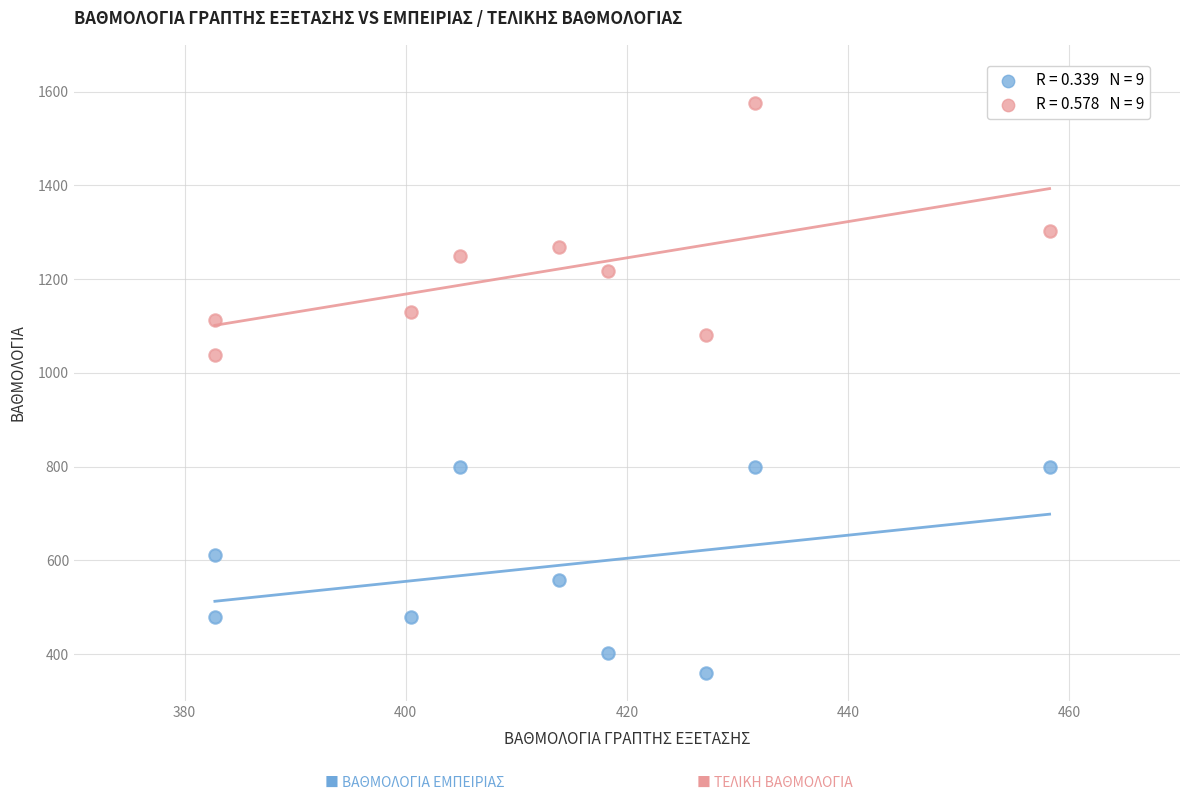

Across all series, what Y value is closest to 967?

1039.0